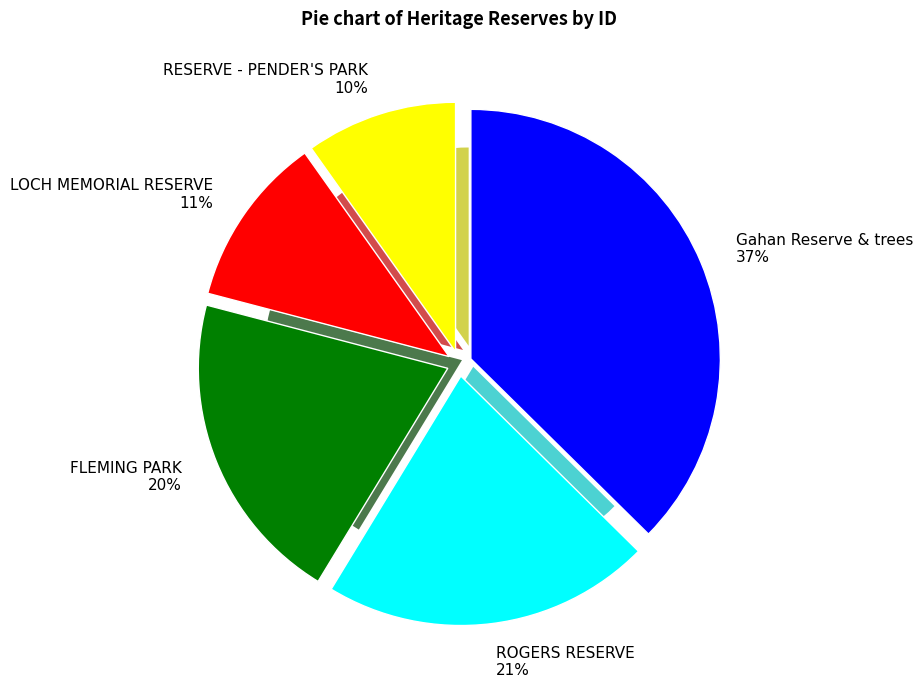

Is there any slice that represents more than half of the pie?

No